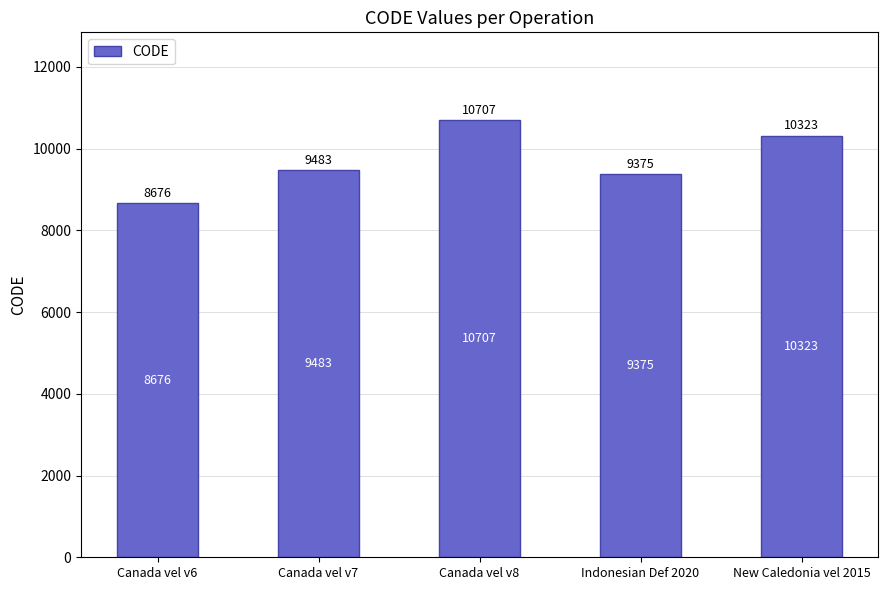

Between Canada vel v6 and Indonesian Def 2020, which is larger?

Indonesian Def 2020